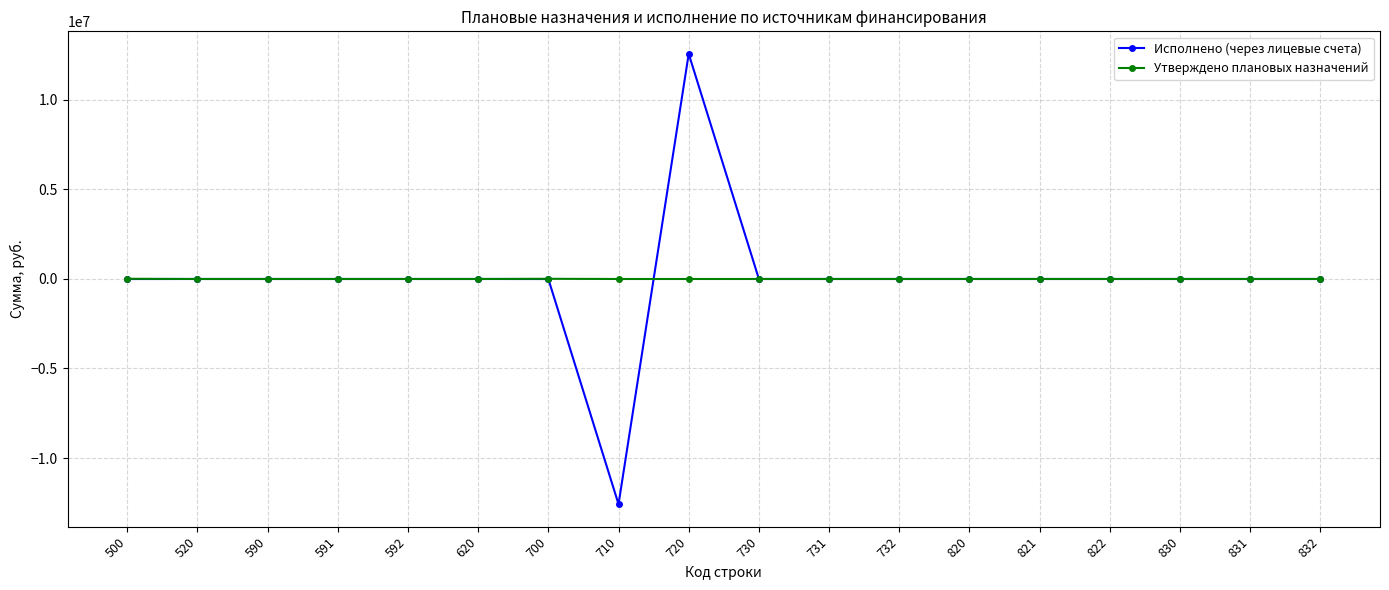

True or false: Исполнено (через лицевые счета) has a value of -2506.4 at 500.

True